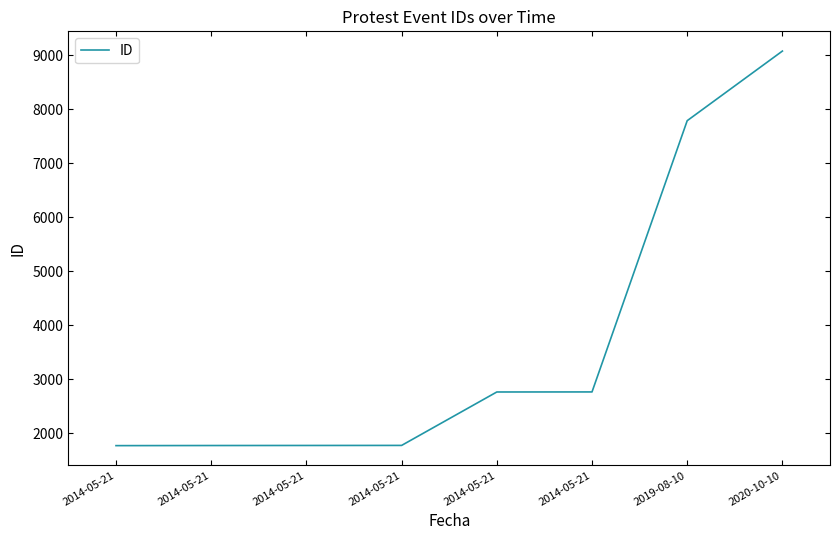

Which category has the lowest value across all series?

2014-05-21